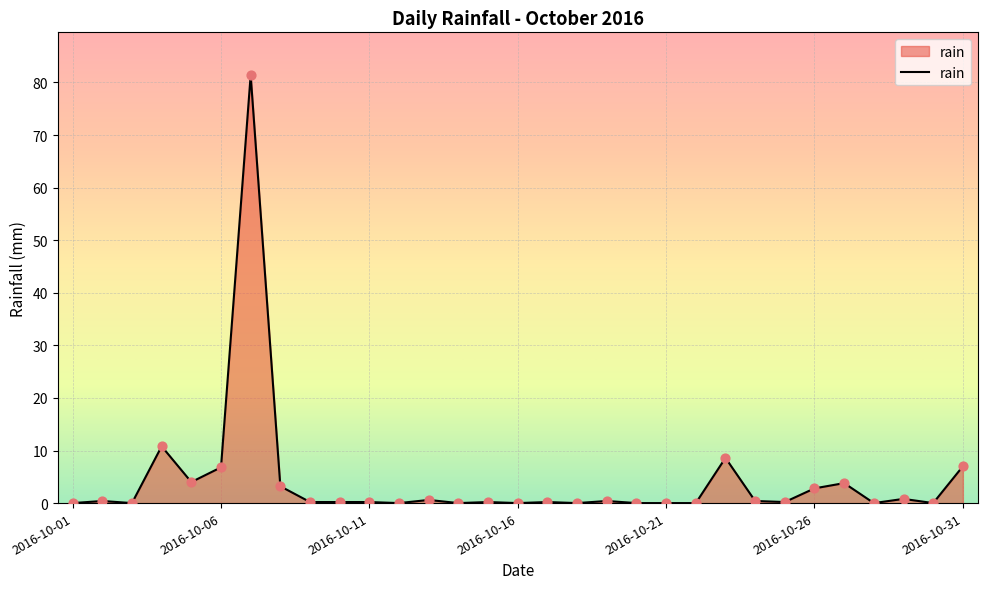

What is the maximum value shown in the chart?

81.4